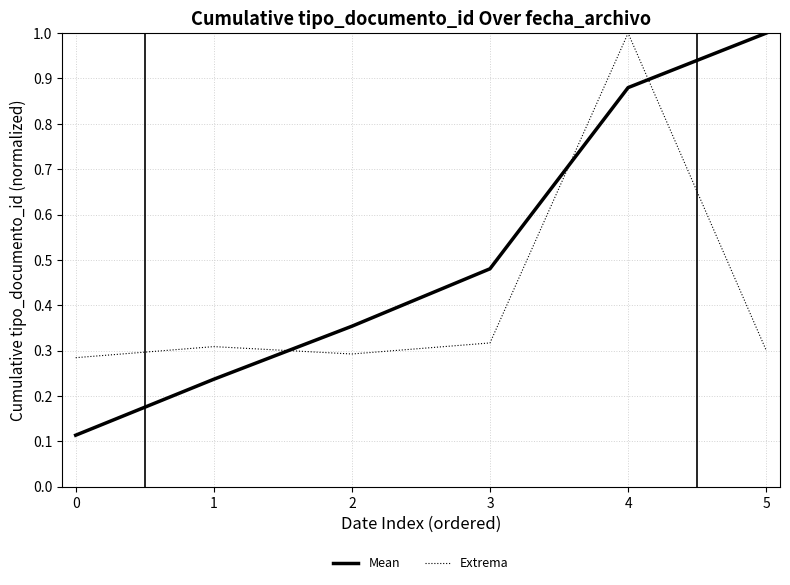

List the labels in order of Extrema value, largest first.

4, 3, 1, 5, 2, 0